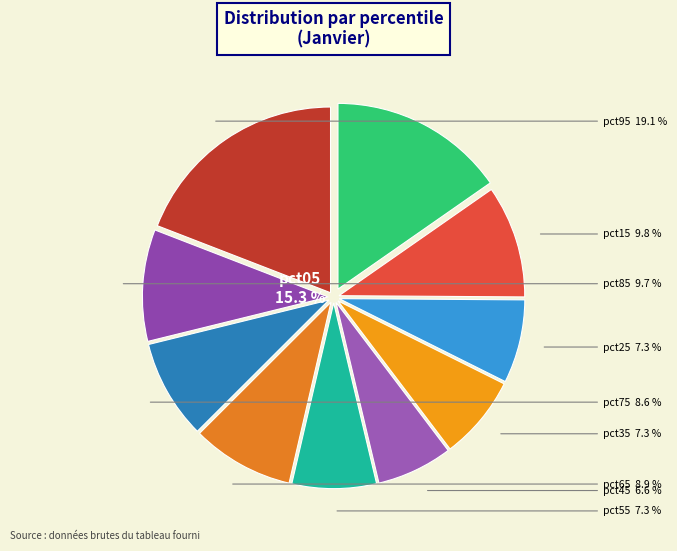

The pct15 slice represents 10% of the pie. True or false?

True